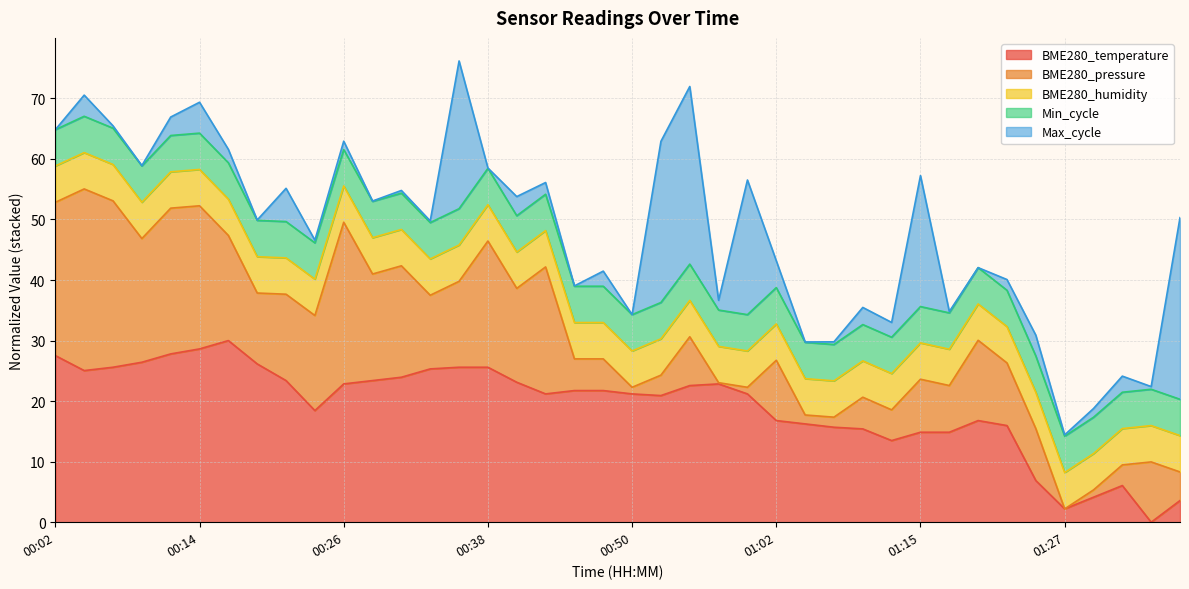

Reading left to right, what are all the values shown in this chart?

00:02=27.5	00:04=25.0	00:07=25.6	00:09=26.4	00:12=27.8	00:14=28.6	00:16=30.0	00:19=26.1	00:21=23.4	00:24=18.4	00:26=22.8	00:28=23.4	00:31=23.9	00:33=25.3	00:36=25.6	00:38=25.6	00:41=23.1	00:43=21.2	00:45=21.7	00:48=21.7	00:50=21.2	00:53=20.9	00:55=22.6	00:58=22.8	01:00=21.2	01:02=16.8	01:05=16.2	01:07=15.7	01:10=15.4	01:12=13.5	01:15=14.9	01:17=14.9	01:20=16.8	01:22=16.0	01:25=6.9	01:27=2.2	01:29=4.1	01:32=6.1	01:34=0.0	01:37=3.6